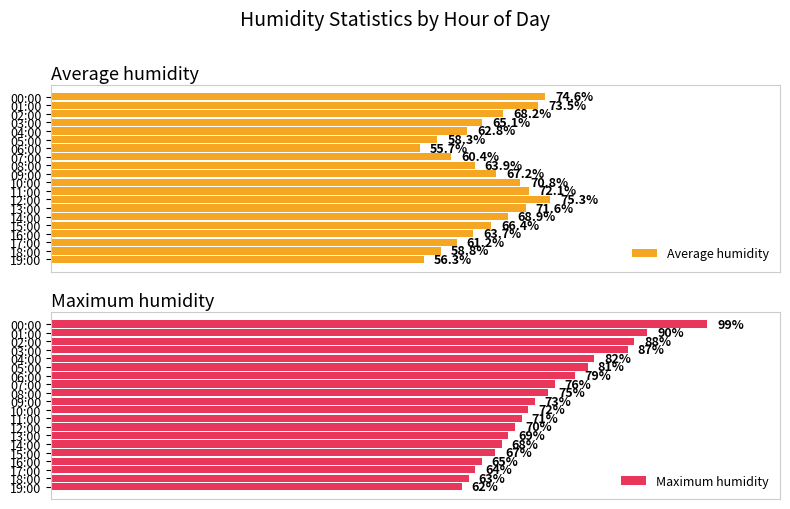

What is the sum of all Maximum humidity values?

1501.0